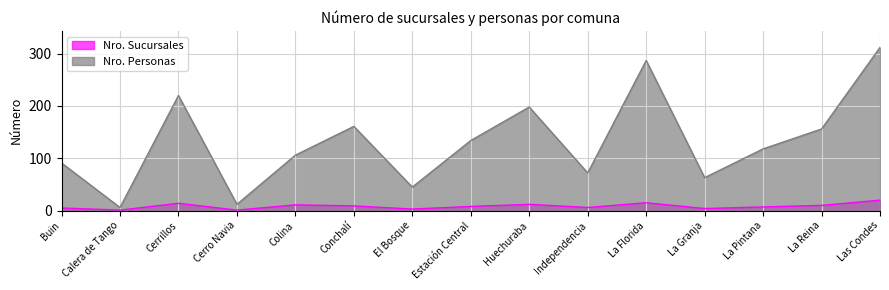

Reading left to right, list all the values displayed in this chart.

Nro. Sucursales: Buin=5	Calera de Tango=1	Cerrillos=14	Cerro Navia=1	Colina=11	Conchalí=9	El Bosque=3	Estación Central=8	Huechuraba=12	Independencia=6	La Florida=15	La Granja=4	La Pintana=7	La Reina=10	Las Condes=20
Nro. Personas: Buin=91	Calera de Tango=6	Cerrillos=220	Cerro Navia=12	Colina=106	Conchalí=161	El Bosque=45	Estación Central=134	Huechuraba=198	Independencia=72	La Florida=287	La Granja=63	La Pintana=118	La Reina=156	Las Condes=312